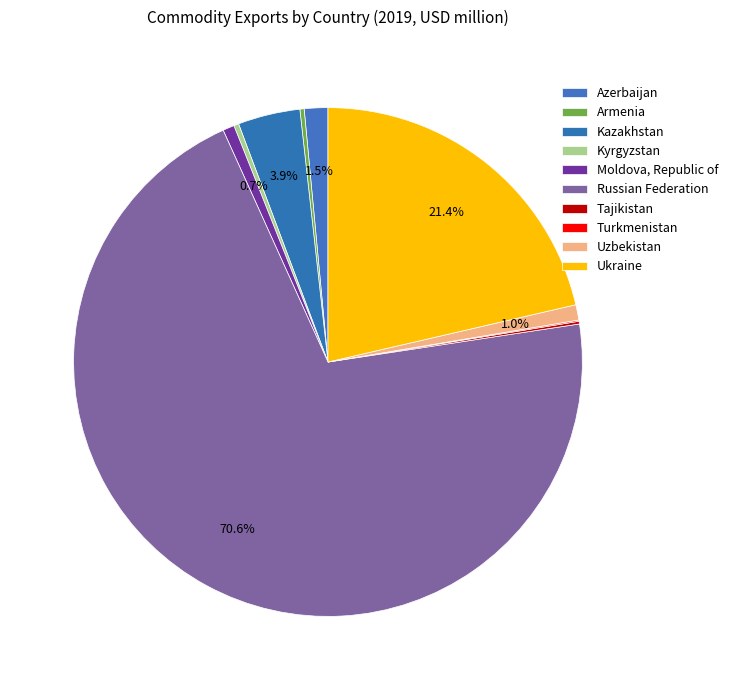

Combined, what portion of the pie is Turkmenistan and Armenia?

0.4%